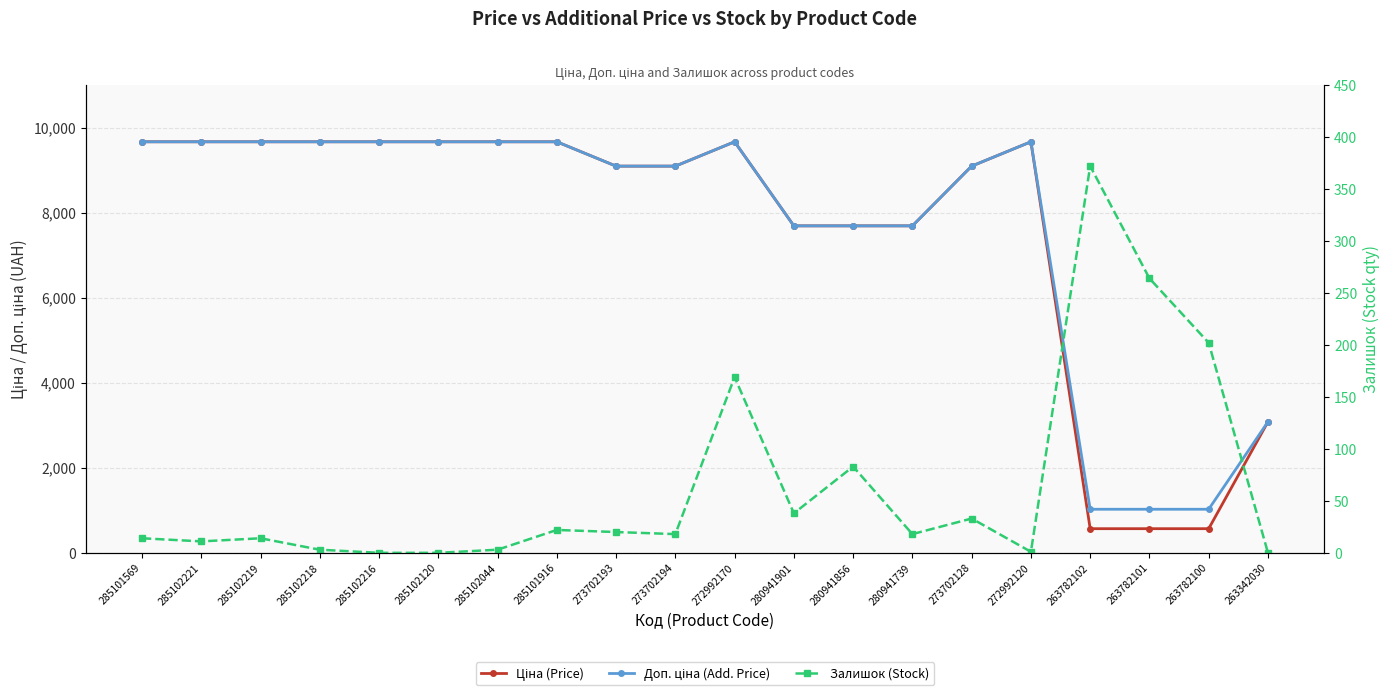

Is it true that Ціна (Price) equals 7688.0 at 280941856?

True